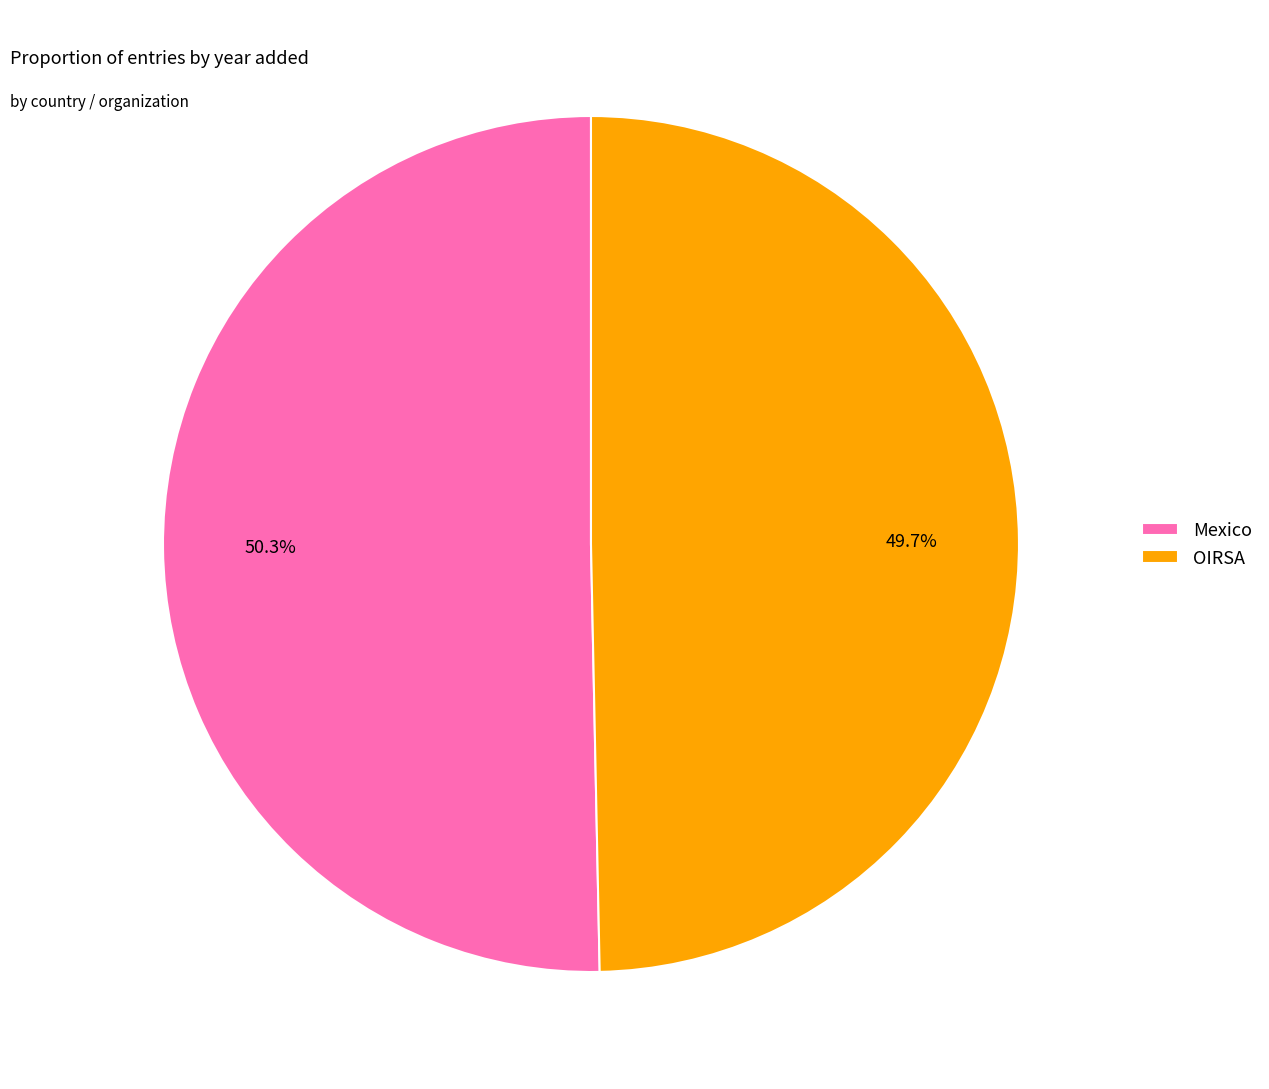

Rank the categories by value from highest to lowest.

Mexico, OIRSA